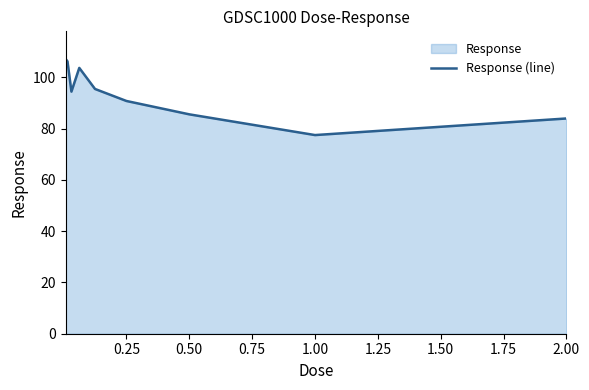

What is the average value?

93.9